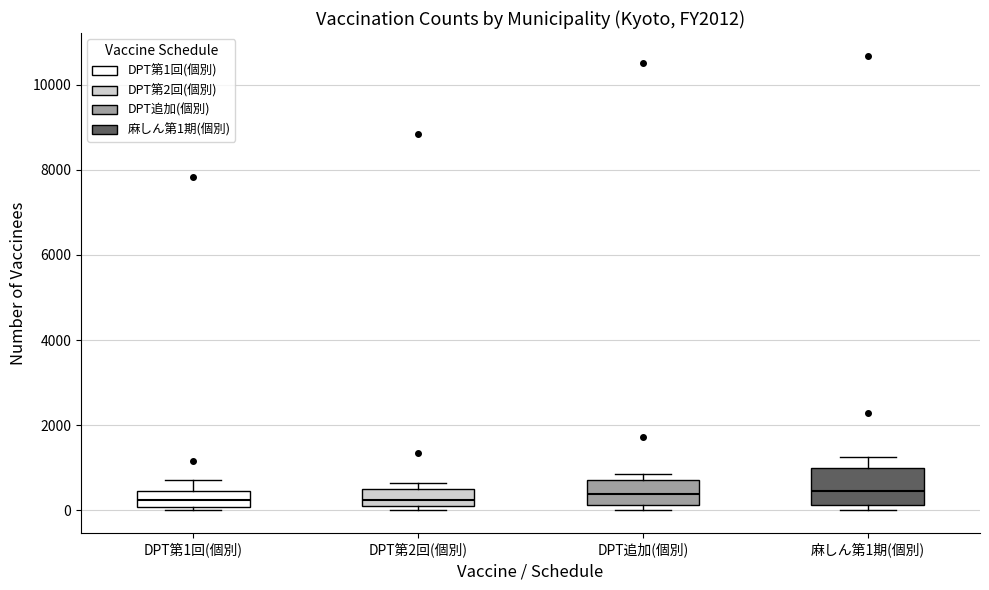

Which box is the tallest, from its lower edge to its upper edge?

麻しん第1期(個別)